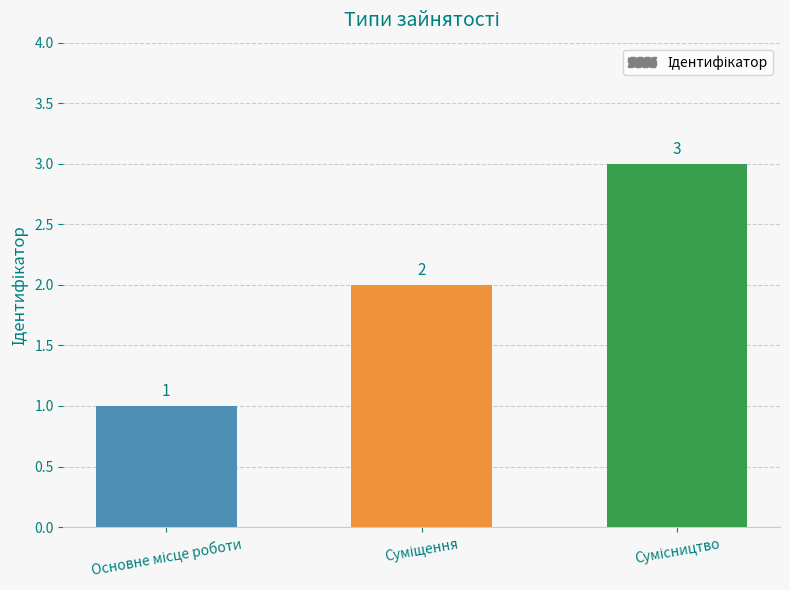

What is the greatest value displayed?

3